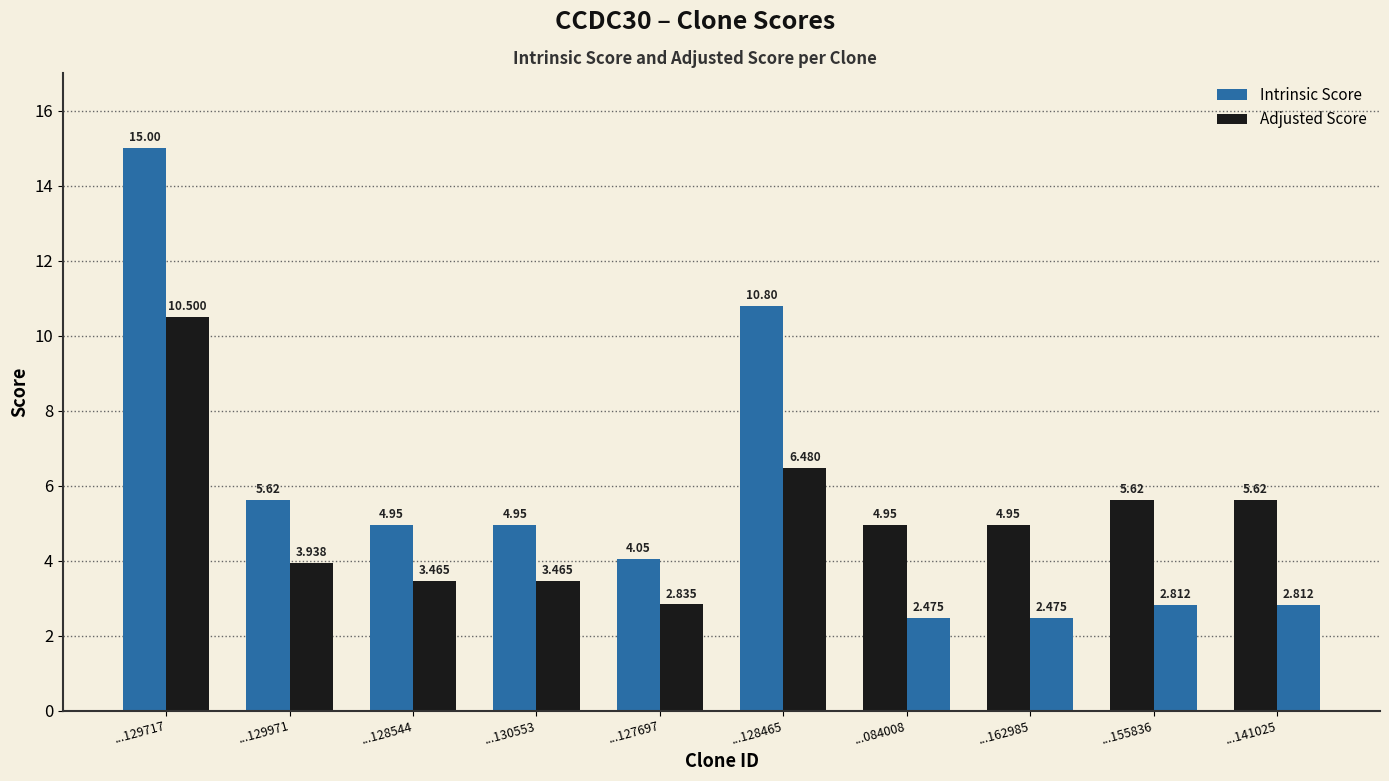

Does the chart contain any negative values?

No